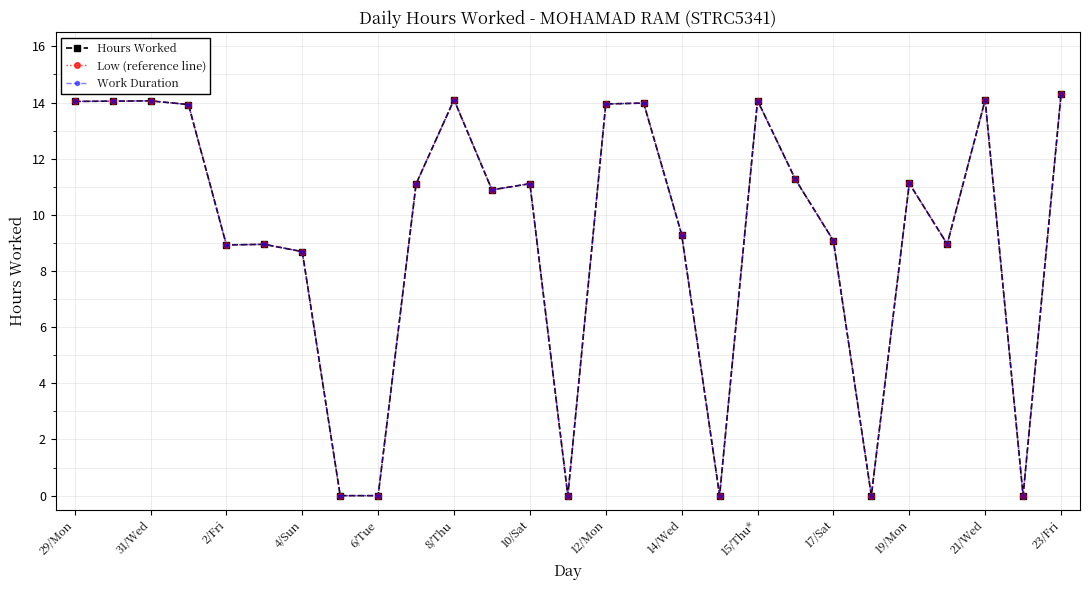

Does the chart display data point markers on the line(s)?

Yes